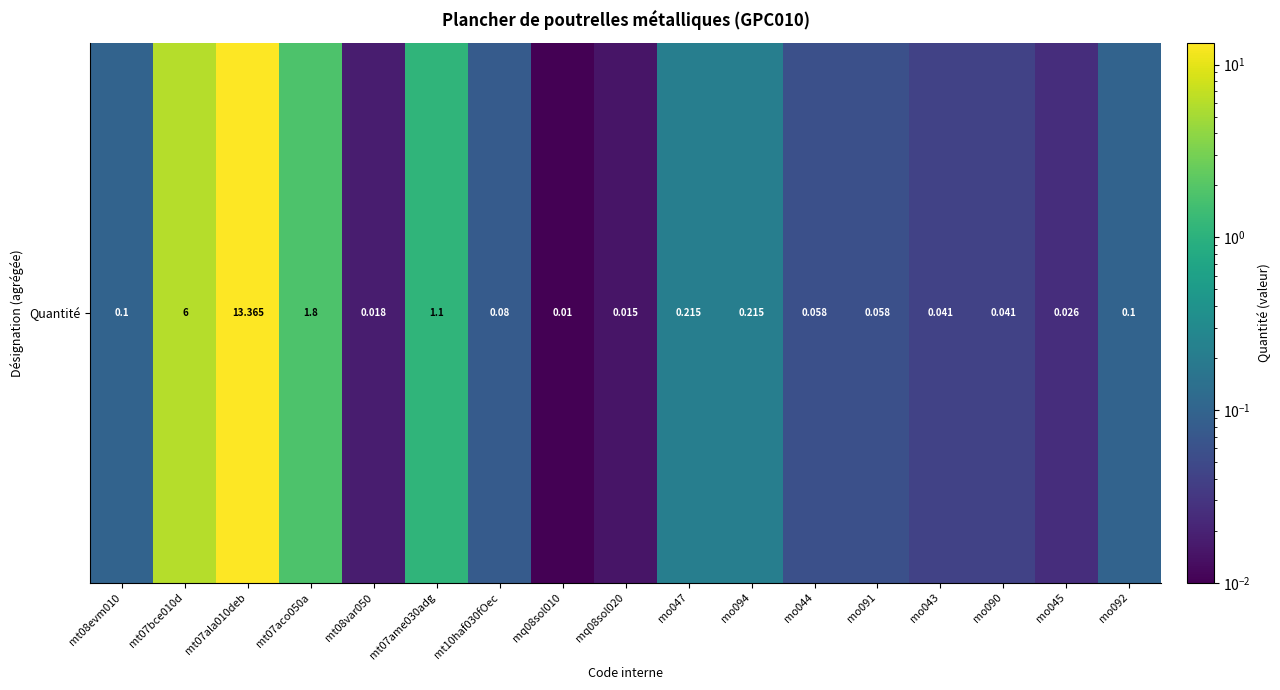

Reading left to right, extract all data points from this chart.

0.1	6.0	13.4	1.8	0.0	1.1	0.1	0.0	0.0	0.2	0.2	0.1	0.1	0.0	0.0	0.0	0.1